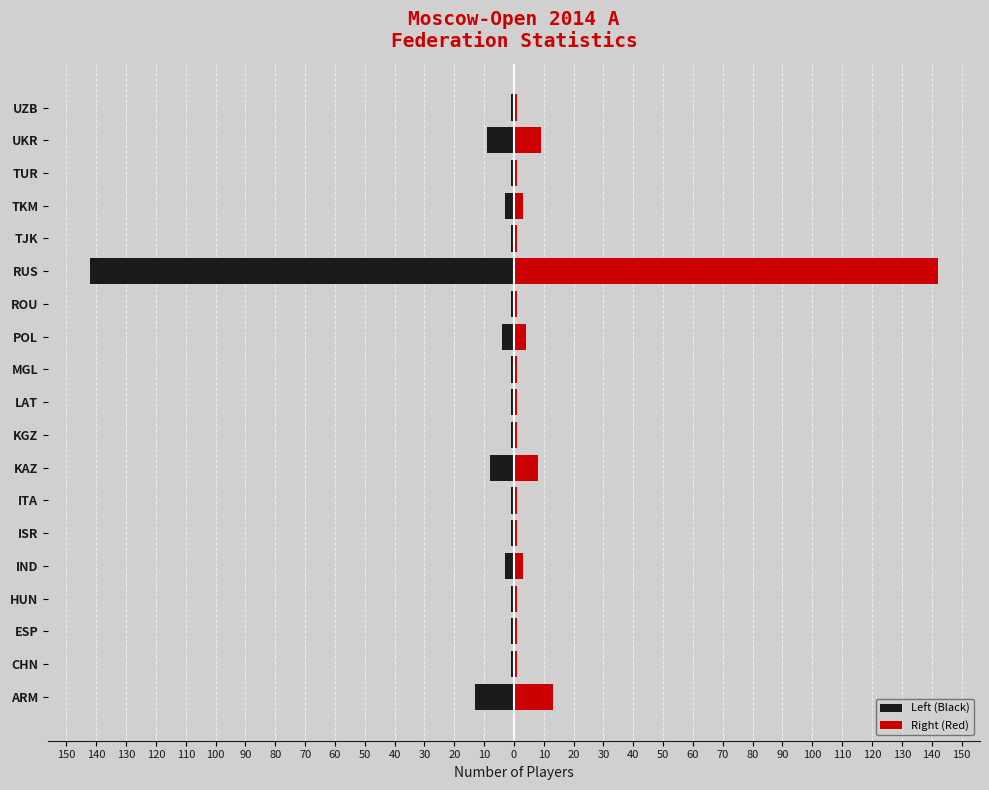

Which series has the largest total across all categories?

Right (Red)